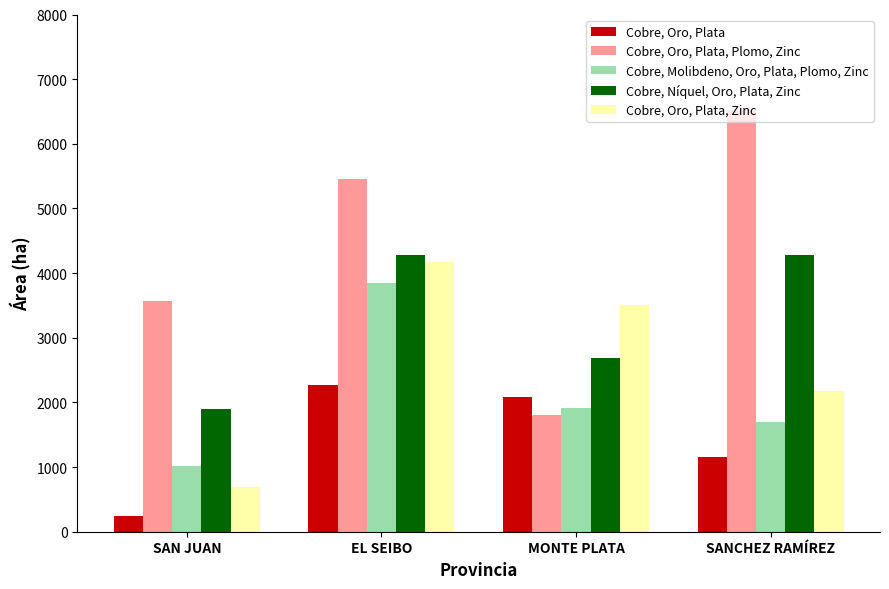

What is the sum of all Cobre, Oro, Plata, Plomo, Zinc values?

17357.2